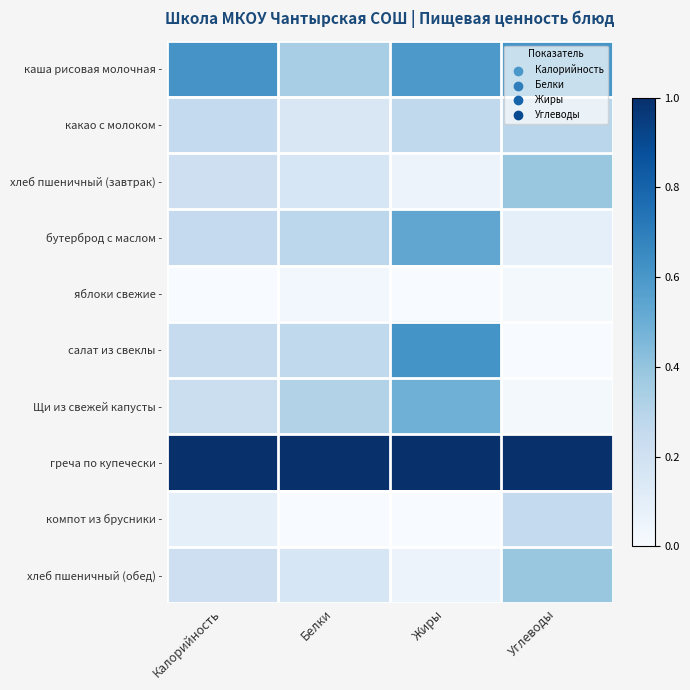

Between Белки and Жиры, which series saw the biggest shift?

салат из свеклы -